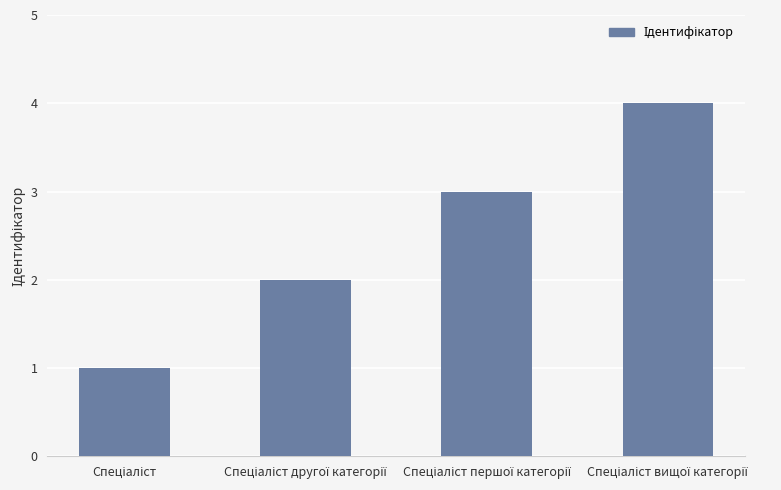

What is the maximum value shown in the chart?

4